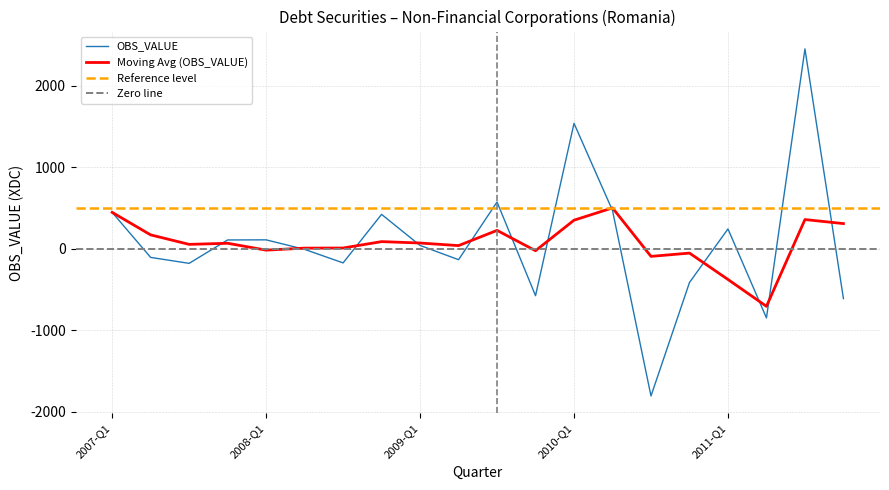

At which category does the chart reach its peak across all series?

2011-Q3